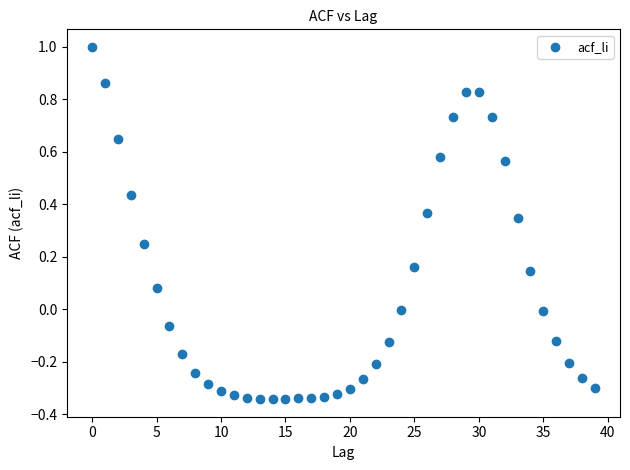

What is the range of Y values (max minus min)?

1.3